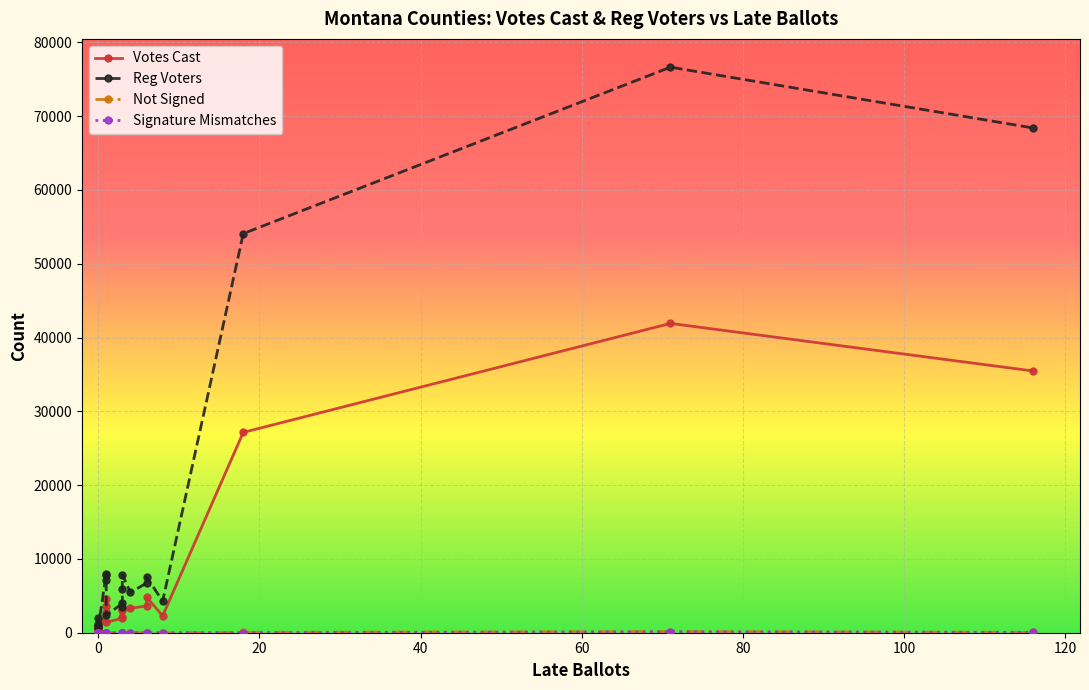

What value does the Not Signed series have at 80, to the nearest 10?

20